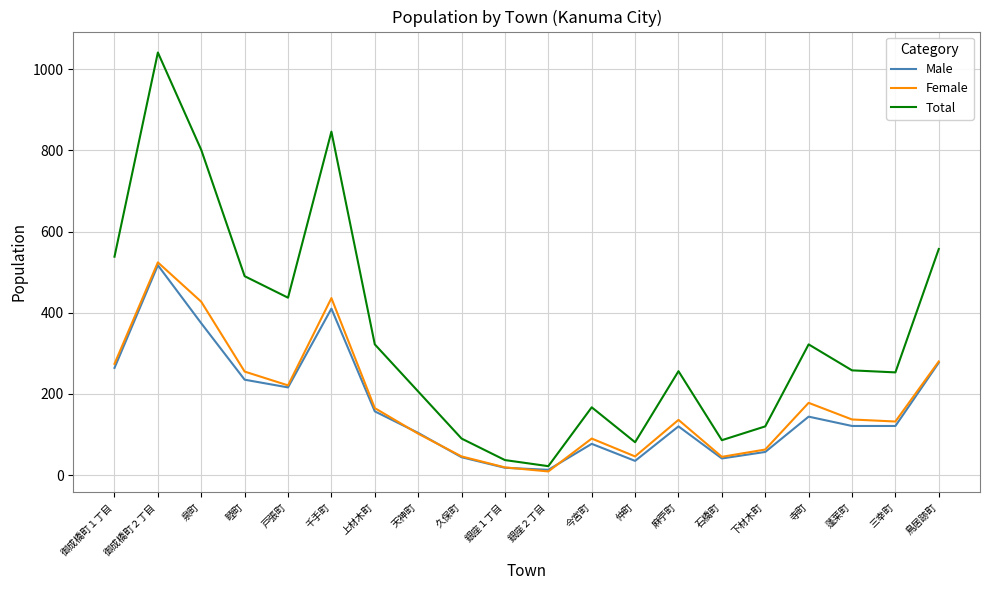

Read the Female value at 三幸町.

132